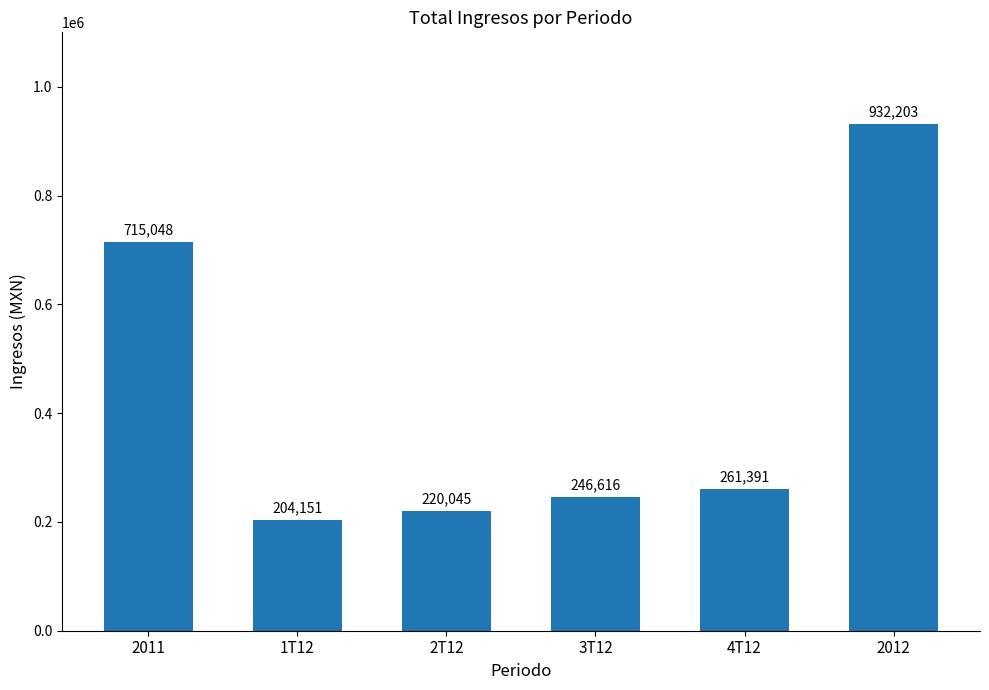

Where is the data nearest to the value 568177?

2011